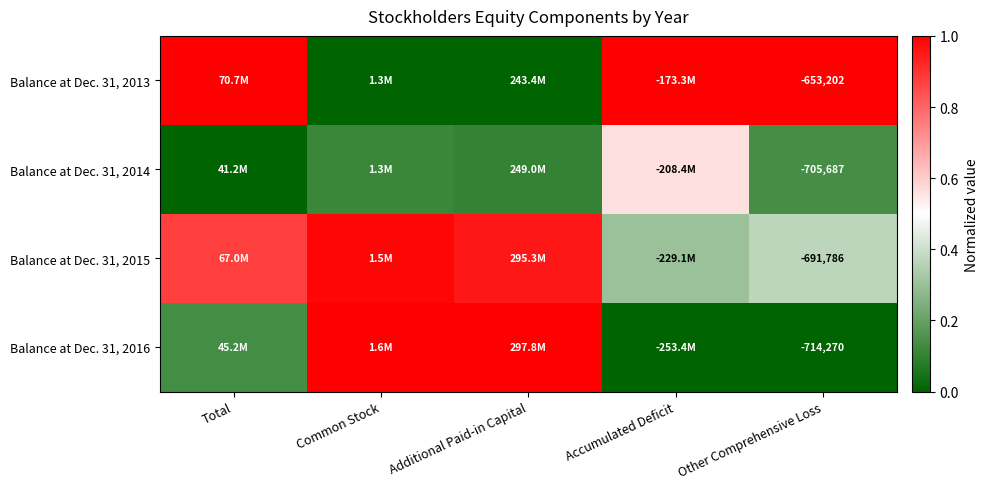

List the series in order of their overall mean, lowest first.

Balance at Dec. 31, 2014, Balance at Dec. 31, 2016, Balance at Dec. 31, 2013, Balance at Dec. 31, 2015